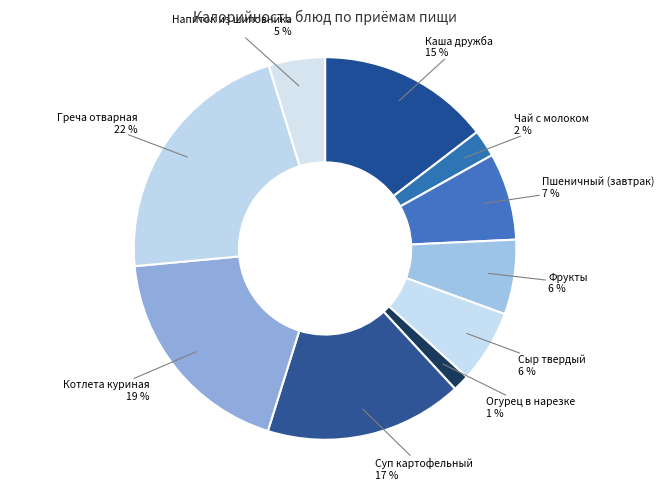

What is the ratio of the value at Чай с молоком to the value at Пшеничный (завтрак)?

0.3